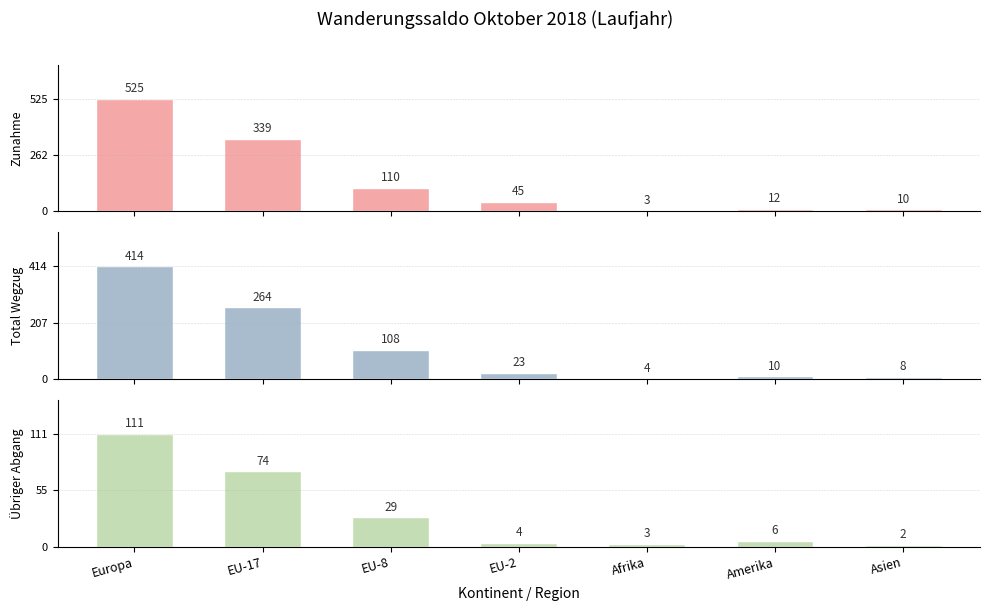

How many groups of bars are there?

7